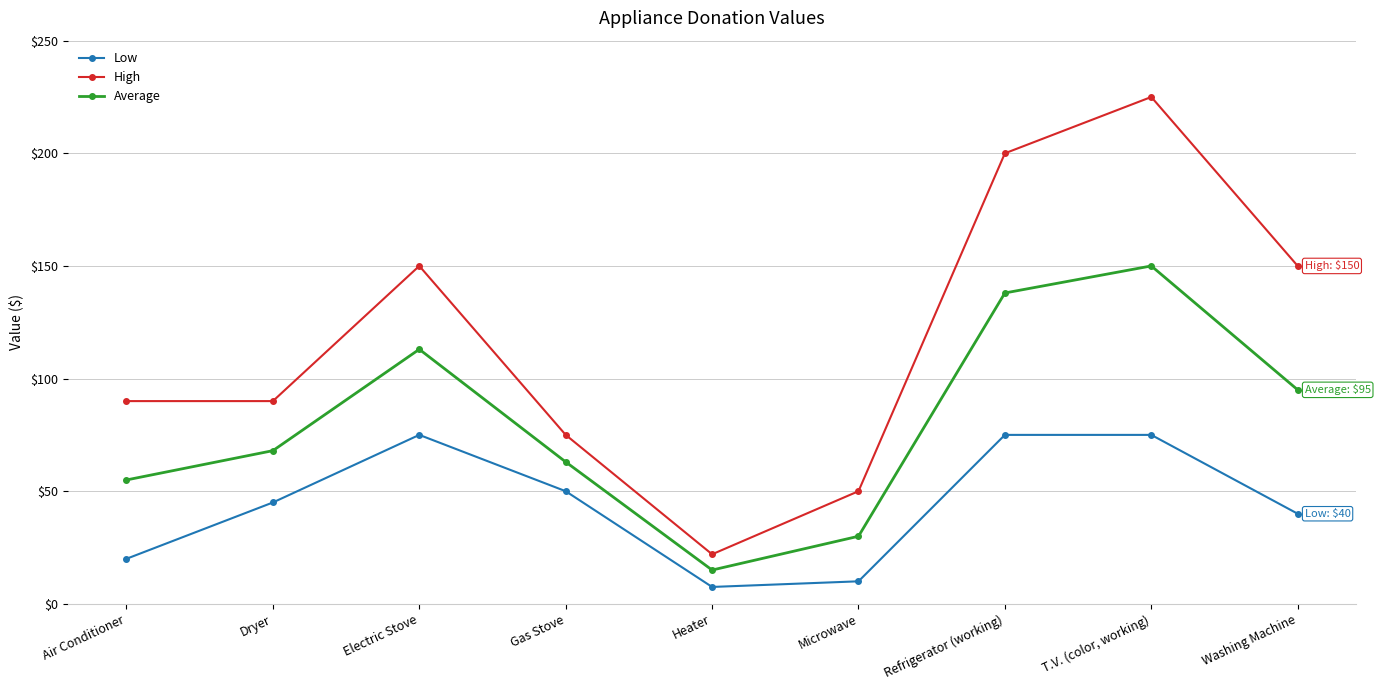

Which series has the widest spread of values?

High